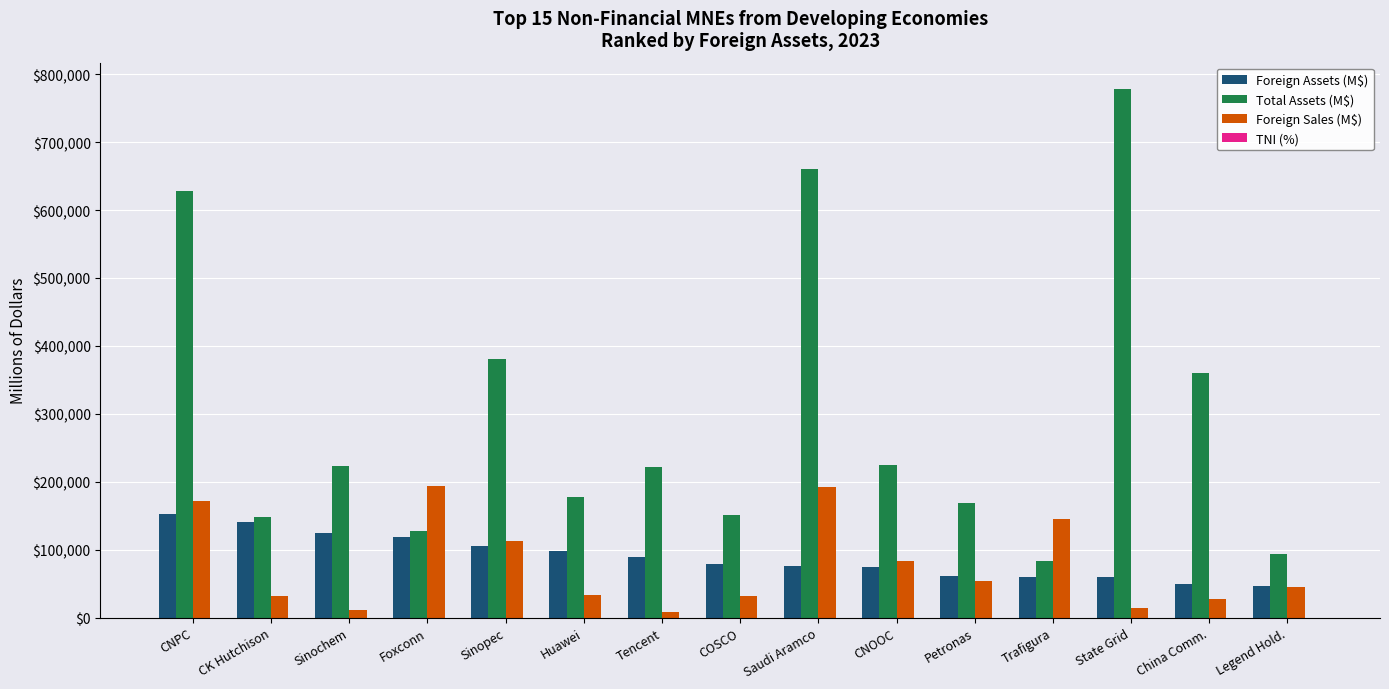

True or false: Total Assets (M$) has a value of 381192.8 at Sinopec.

True